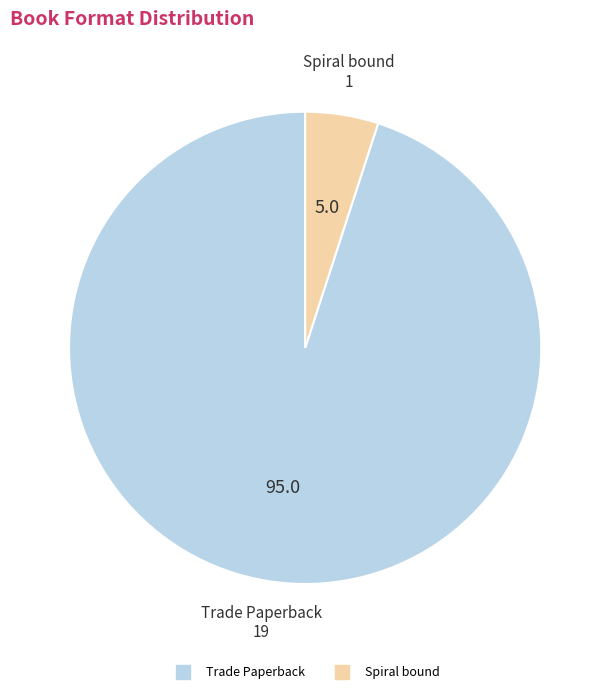

Is there a majority slice in this chart?

Yes